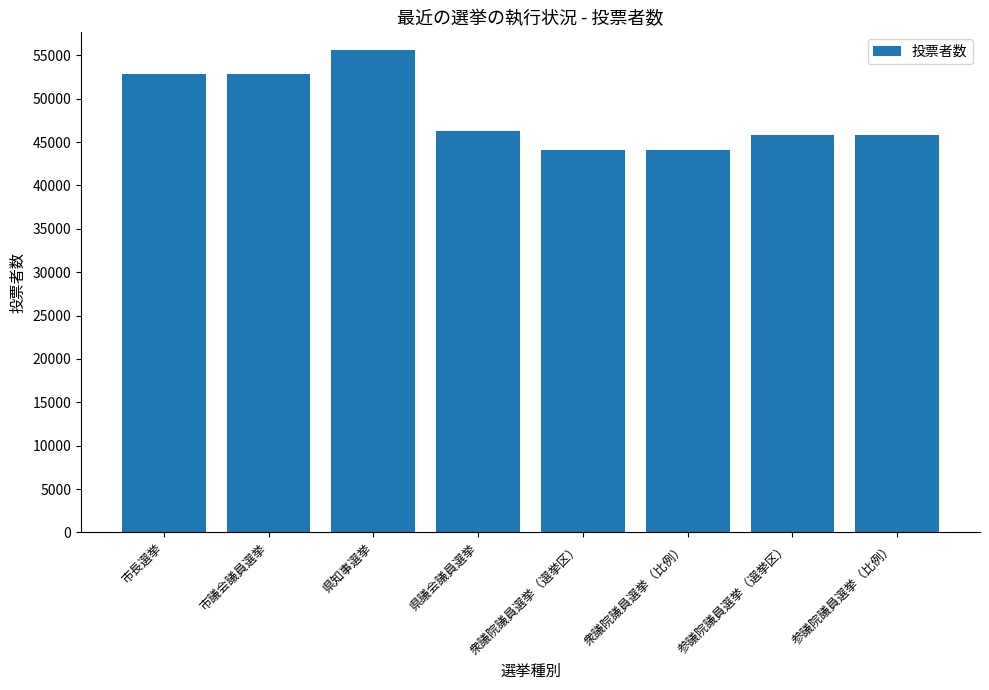

What is the average value?

48444